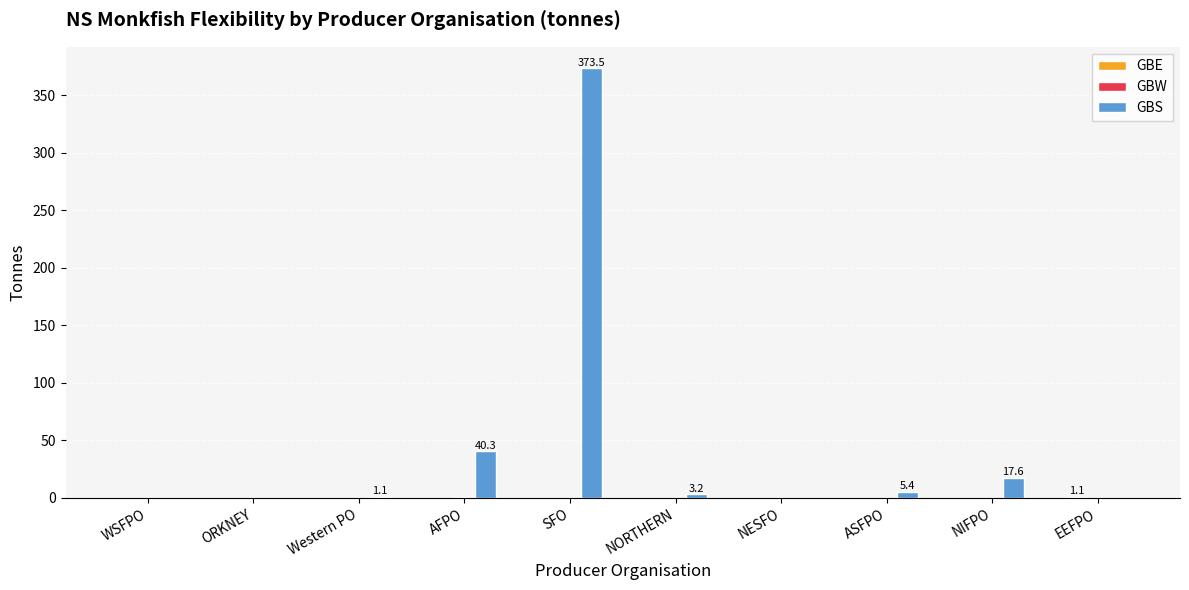

The value of GBS at AFPO is 40.3. True or false?

True